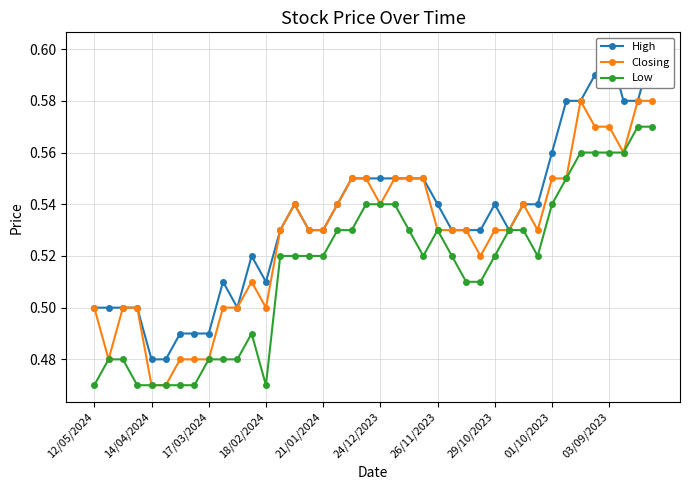

Does the chart have visible grid lines?

Yes